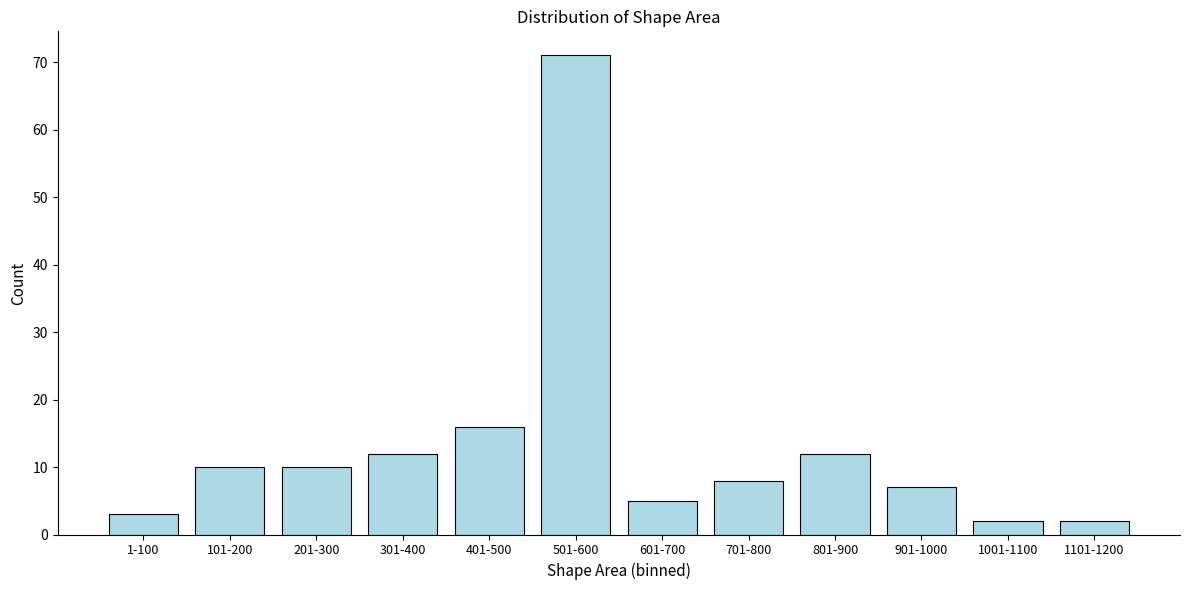

Reading left to right, extract all data points from this chart.

3	10	10	12	16	71	5	8	12	7	2	2